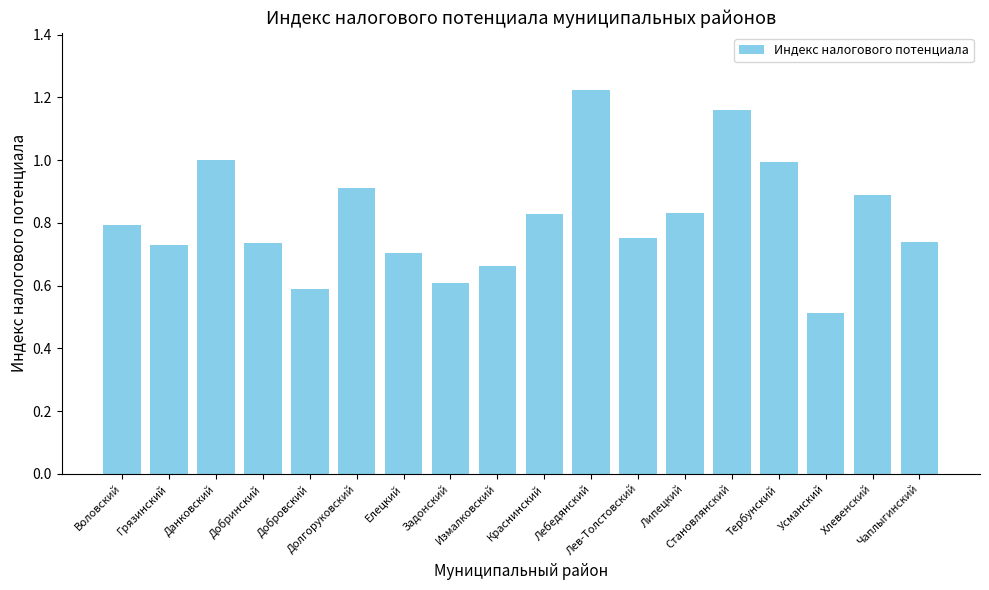

At which category does the chart reach its peak across all series?

Лебедянский